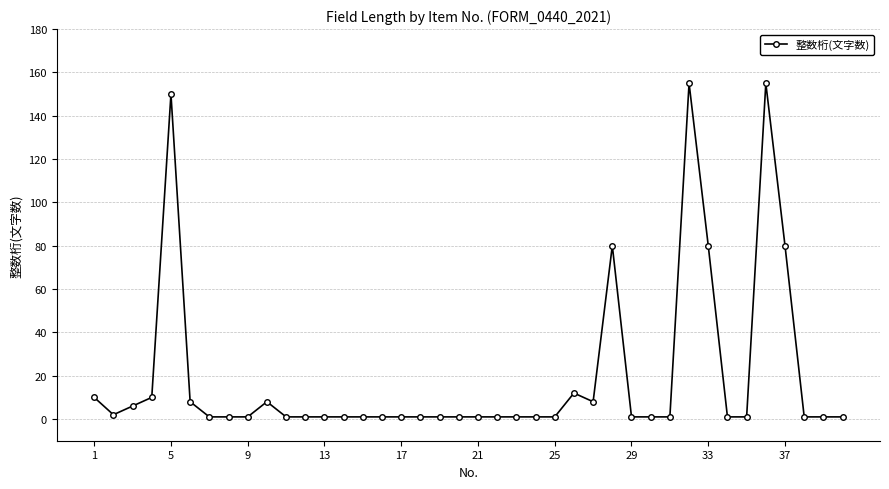

What is the value of the 20th point from the left?

1